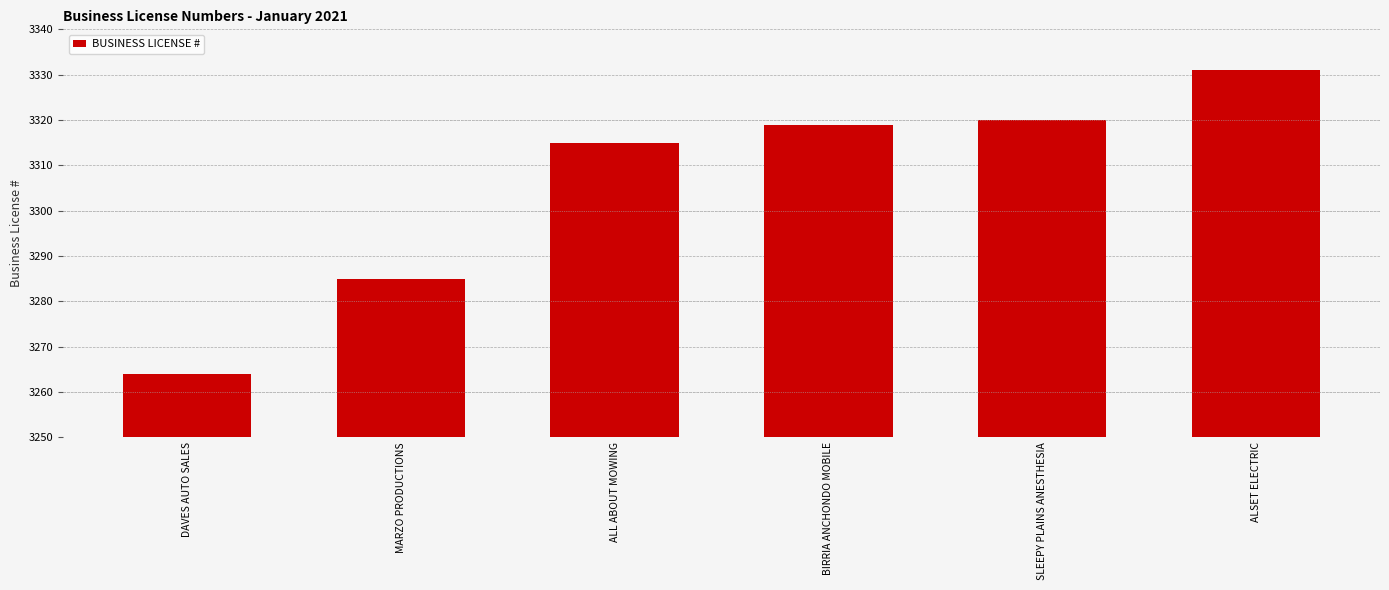

Reading left to right, transcribe all the data shown in this chart.

3264	3285	3315	3319	3320	3331